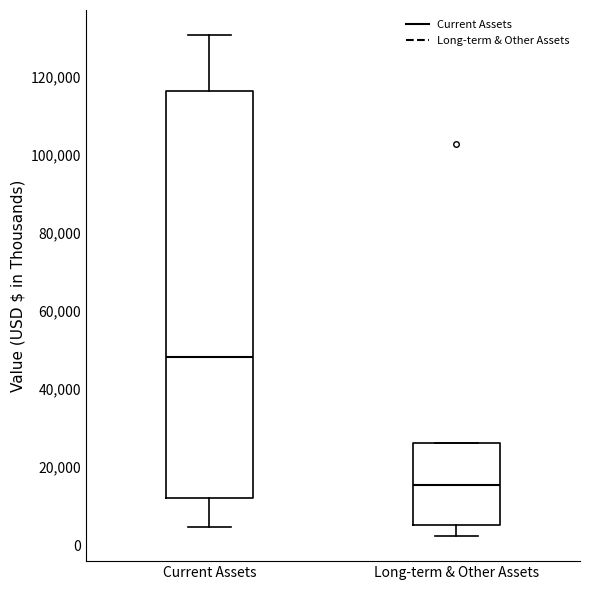

Where is the upper edge of the box for Long-term & Other Assets on the y-axis? The values are not printed on the chart, so give them approximately, as read against the axis.

26000